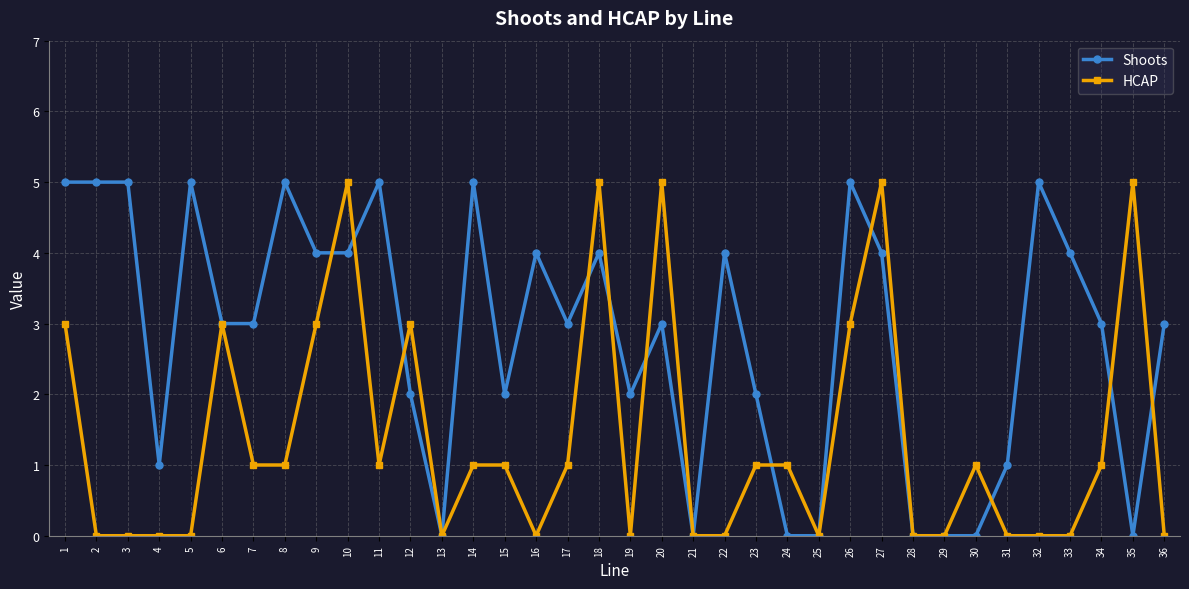

Which series ends up on top after the final intersection of Shoots and HCAP?

Shoots